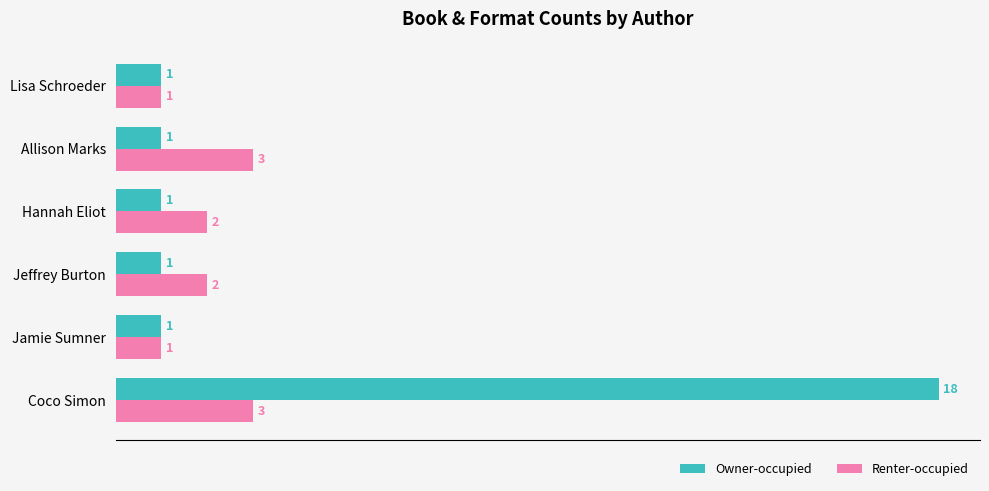

Which series has the widest spread of values?

Owner-occupied